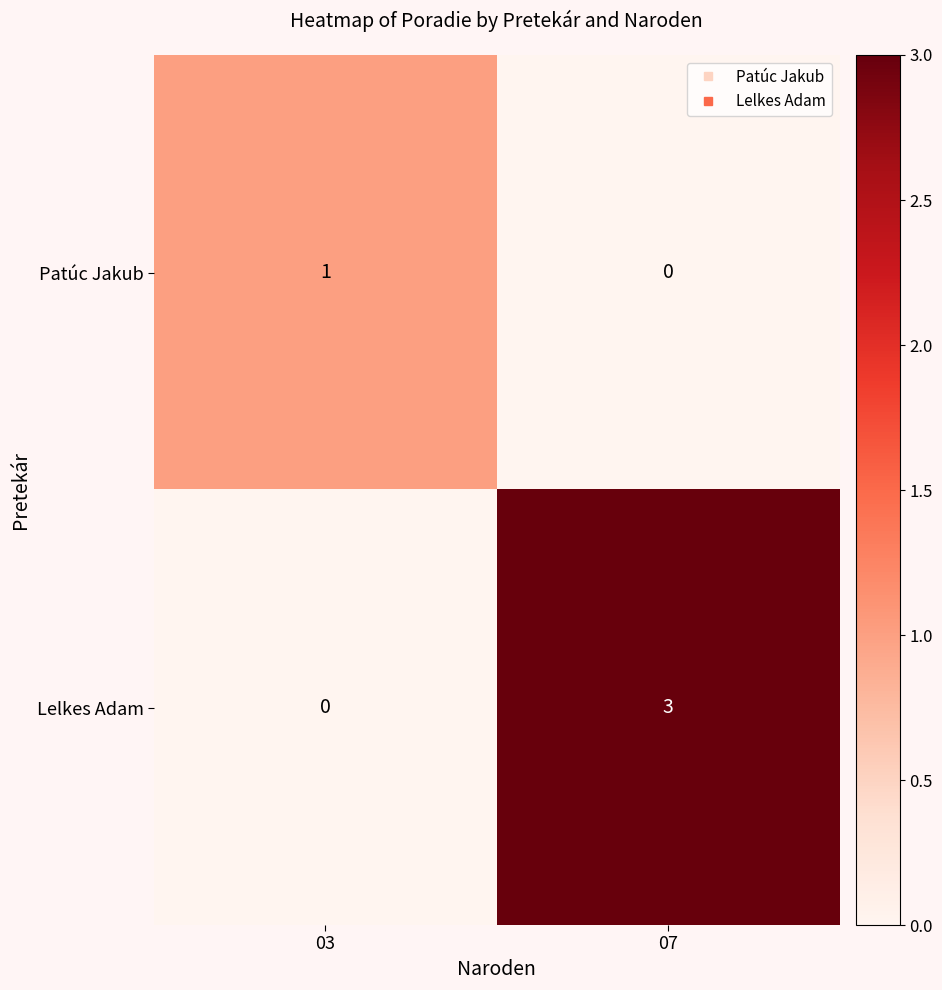

Reading left to right, list all the values displayed in this chart.

Patúc Jakub: 1	0
Lelkes Adam: 0	3